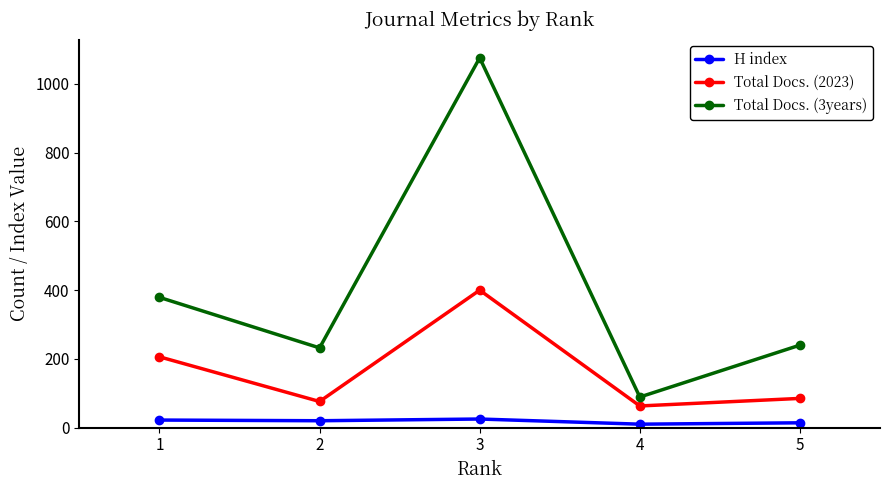

Where is the first local minimum for Total Docs. (3years)?

2